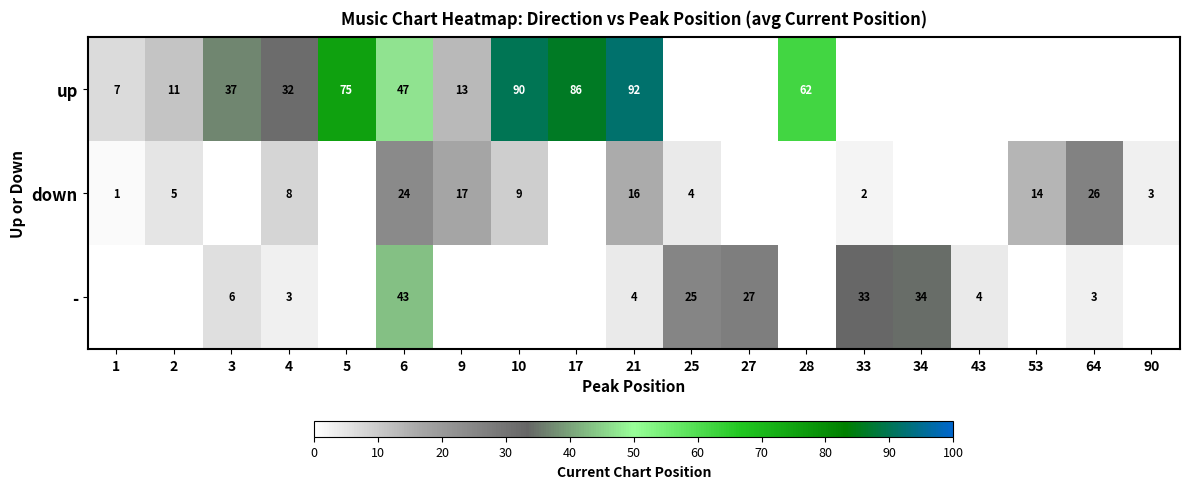

What is the difference between the highest and lowest values at 6?

23